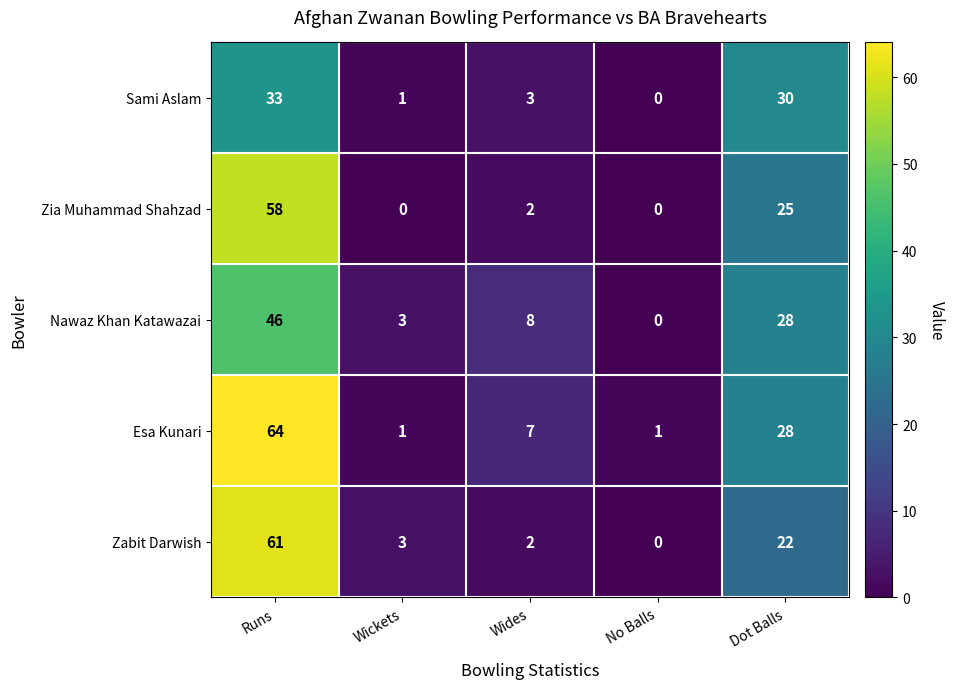

Which category has the lowest value in the Sami Aslam series?

No Balls